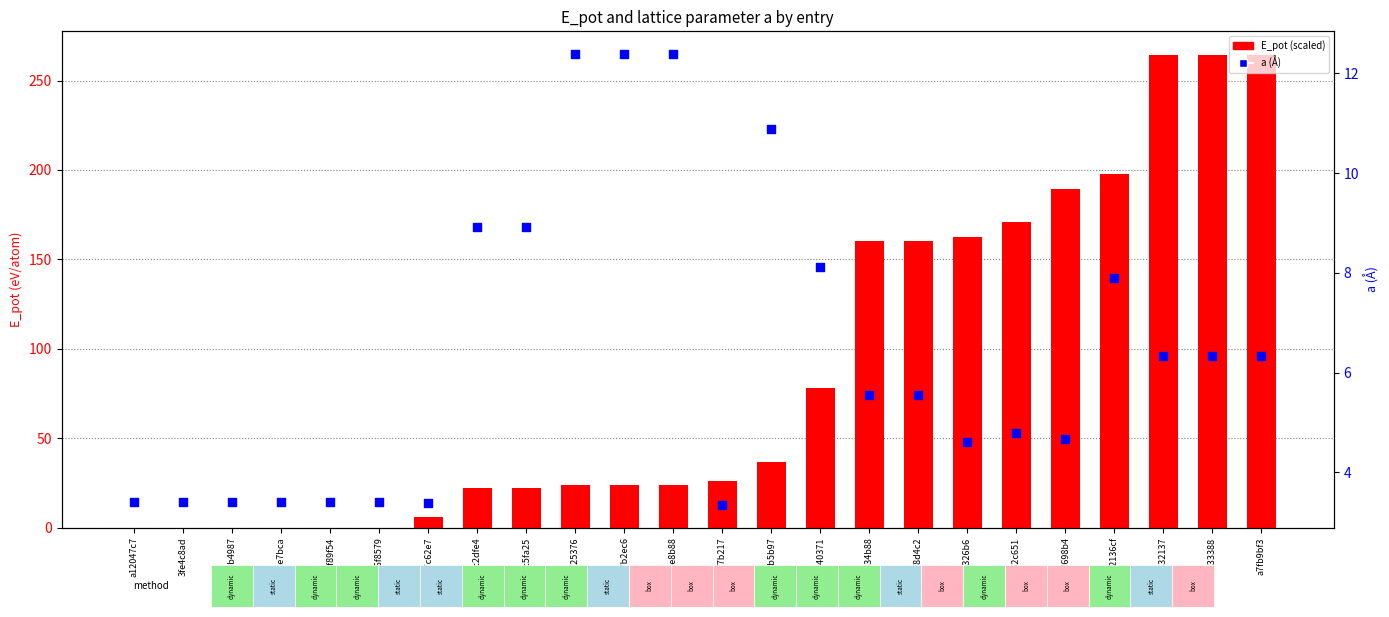

Which series has the largest Y range (max minus min)?

E_pot (scaled)